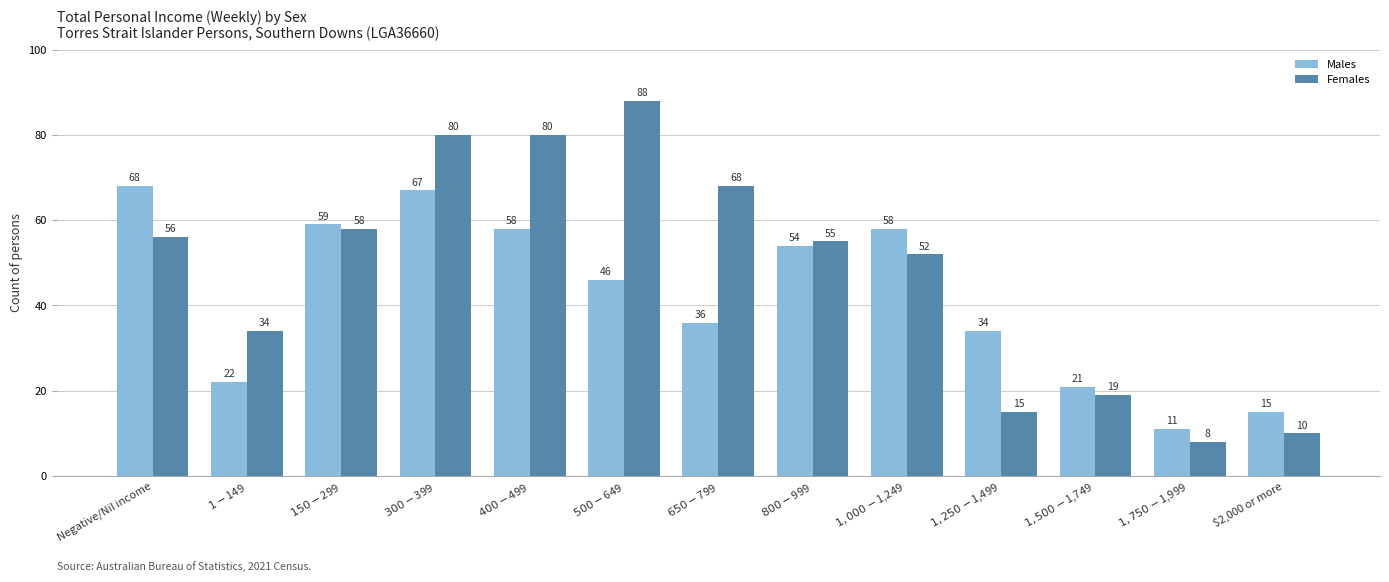

What is the difference between the highest and lowest values at $1,500-$1,749?

2